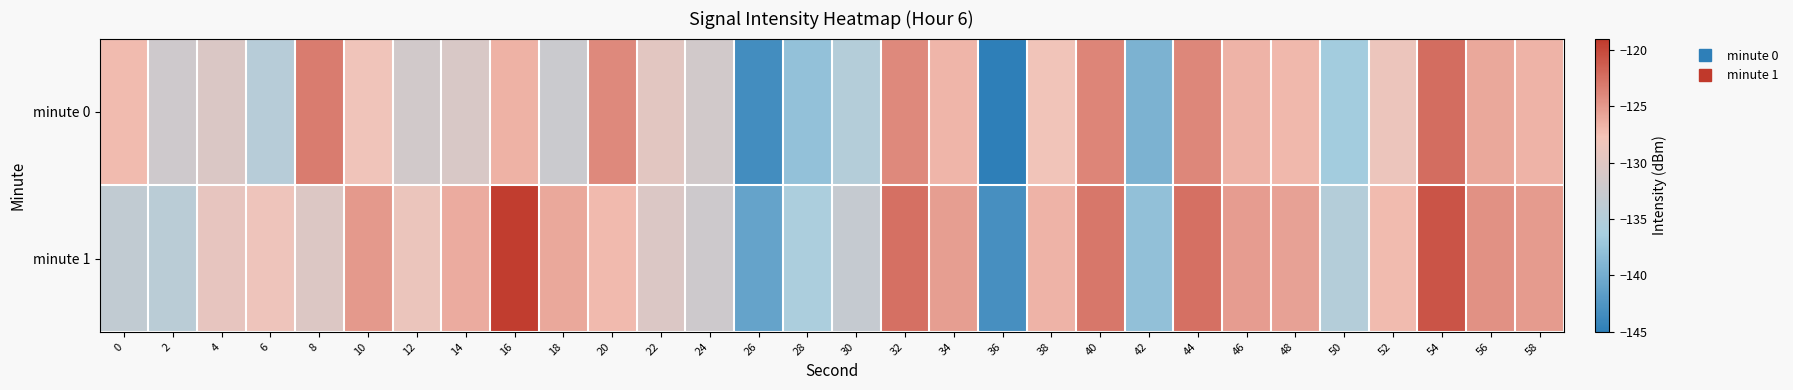

Rank the series by their maximum value, from highest to lowest.

minute 1, minute 0